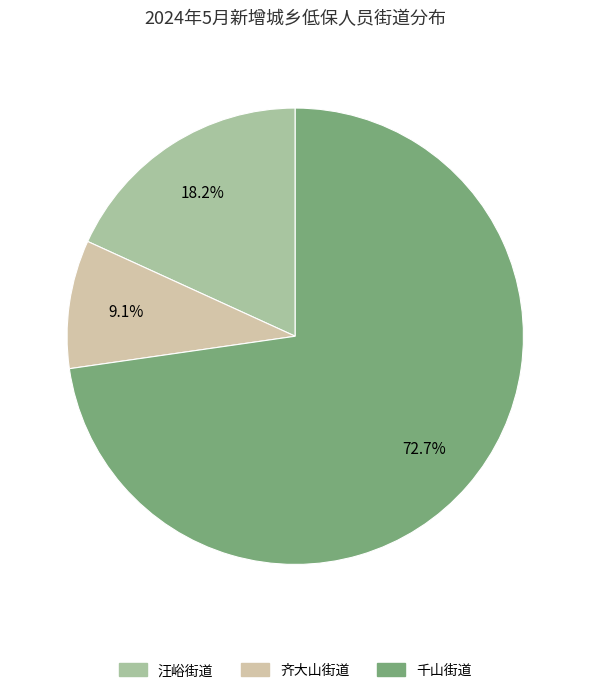

How many segments does this pie chart have?

3